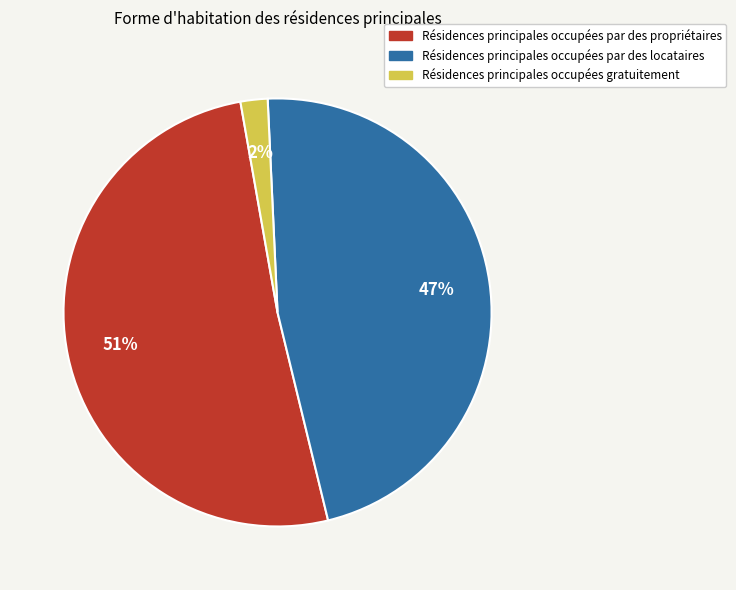

To the nearest percent, what is the average slice percentage?

33%